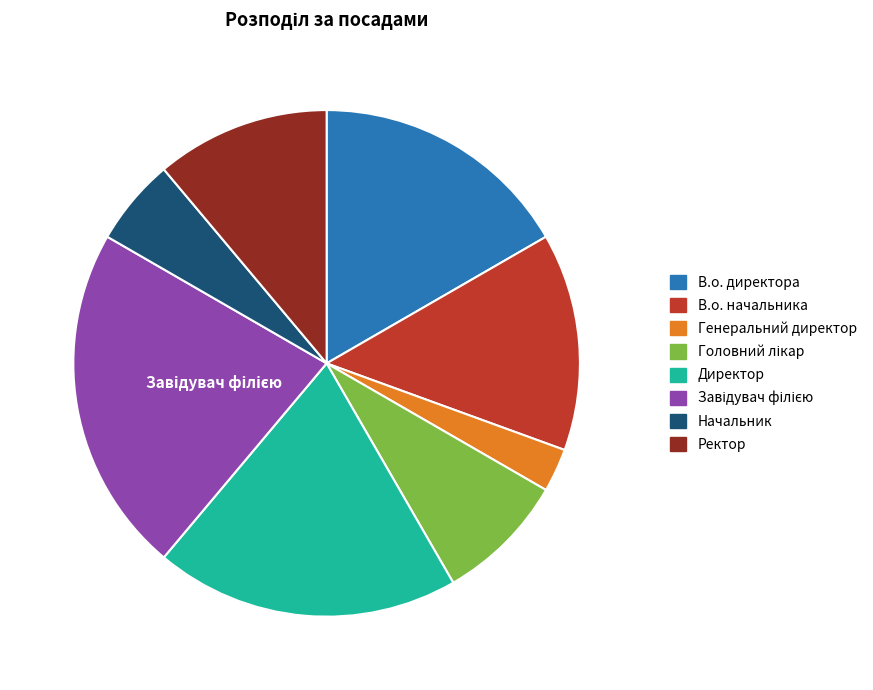

Which slice is the smallest?

Генеральний директор